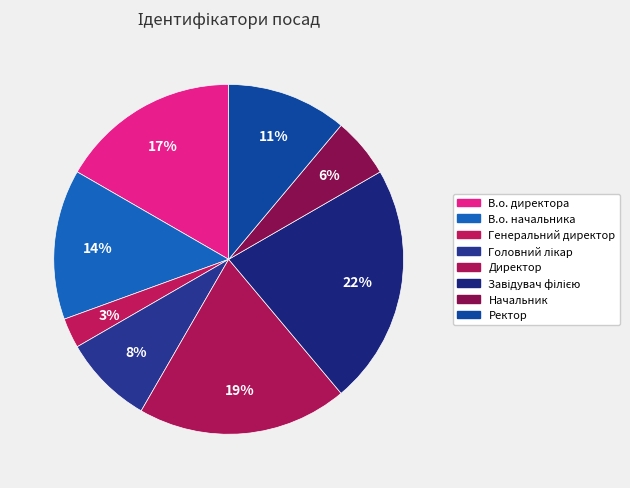

How many slices are in this pie chart?

8